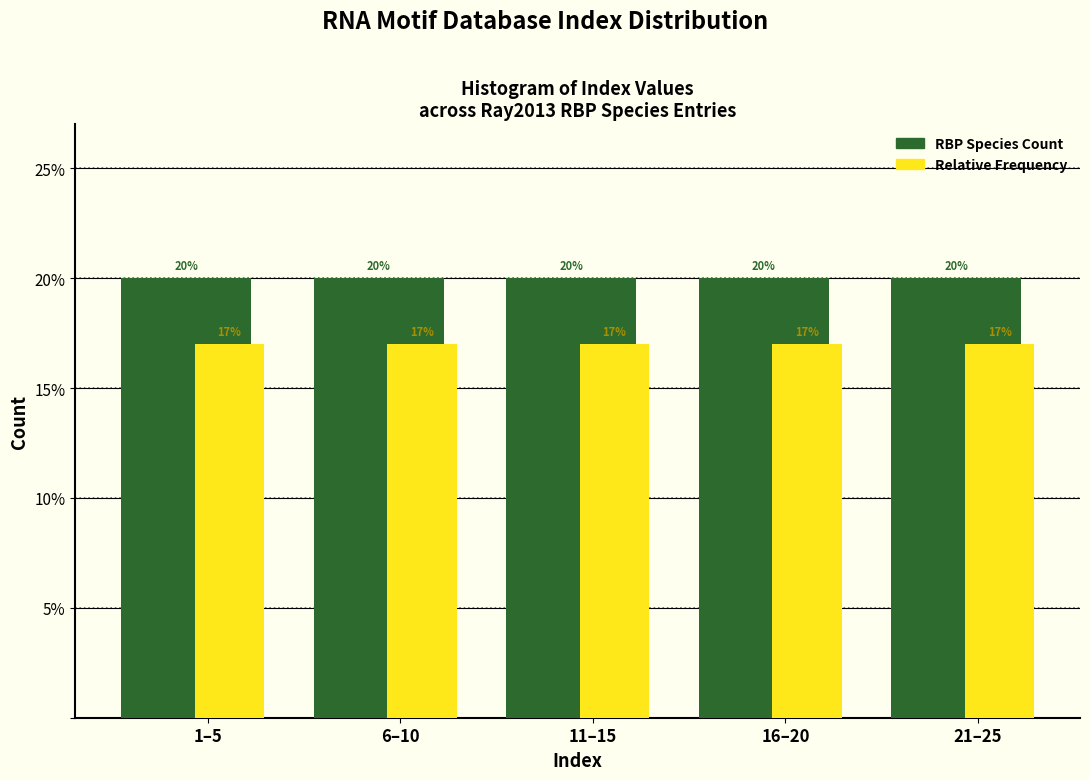

The value of RBP Species Count at 21–25 is 20. True or false?

True